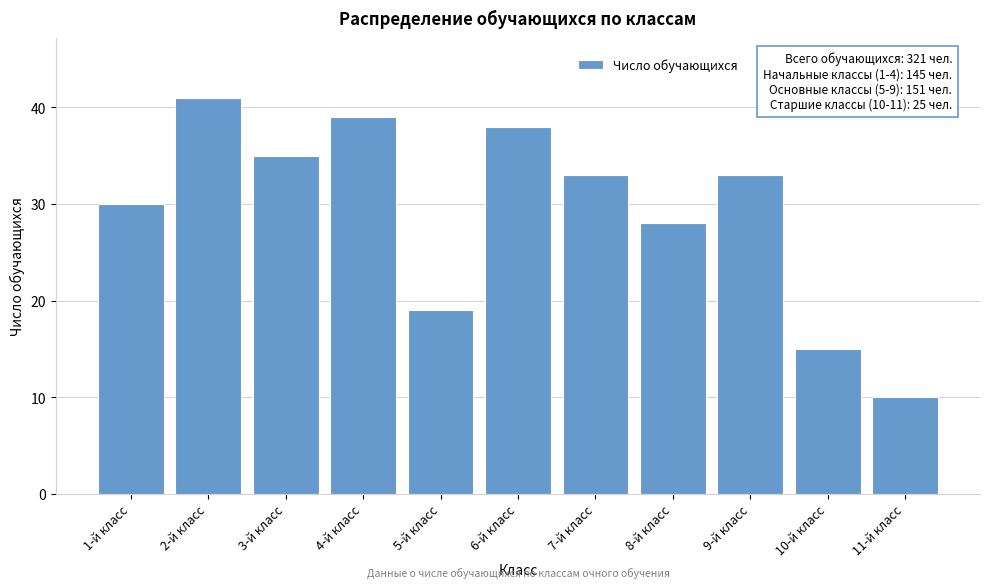

Reading left to right, transcribe all the data shown in this chart.

30	41	35	39	19	38	33	28	33	15	10